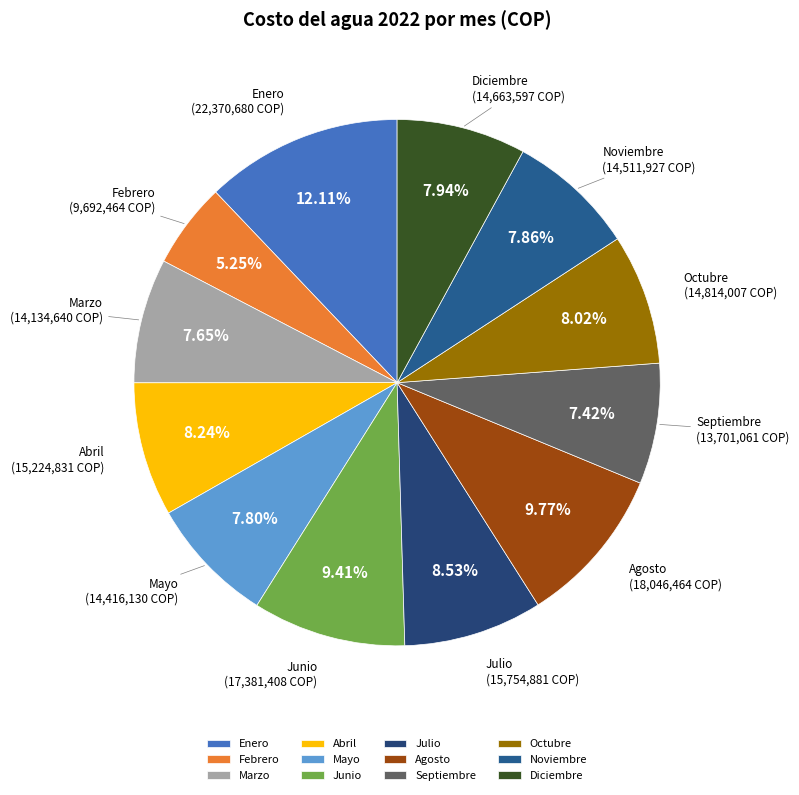

To the nearest percent, what is the average slice percentage?

8%